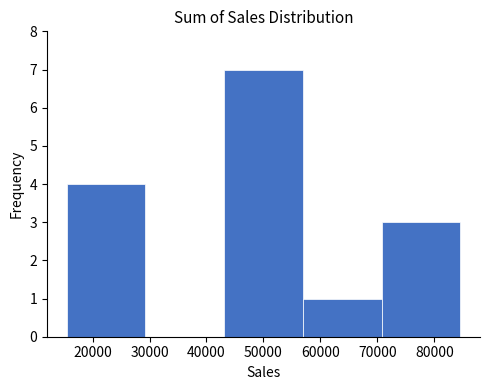

Reading left to right, list every bar in this chart as the range it spans on the x-axis followed by its height. Neither the bar edges nor the heights are printed on the chart, so give them approximately, as read against the axes.

15000 to 29000: 4
29000 to 43000: 0
43000 to 57000: 7
57000 to 71000: 1
71000 to 85000: 3